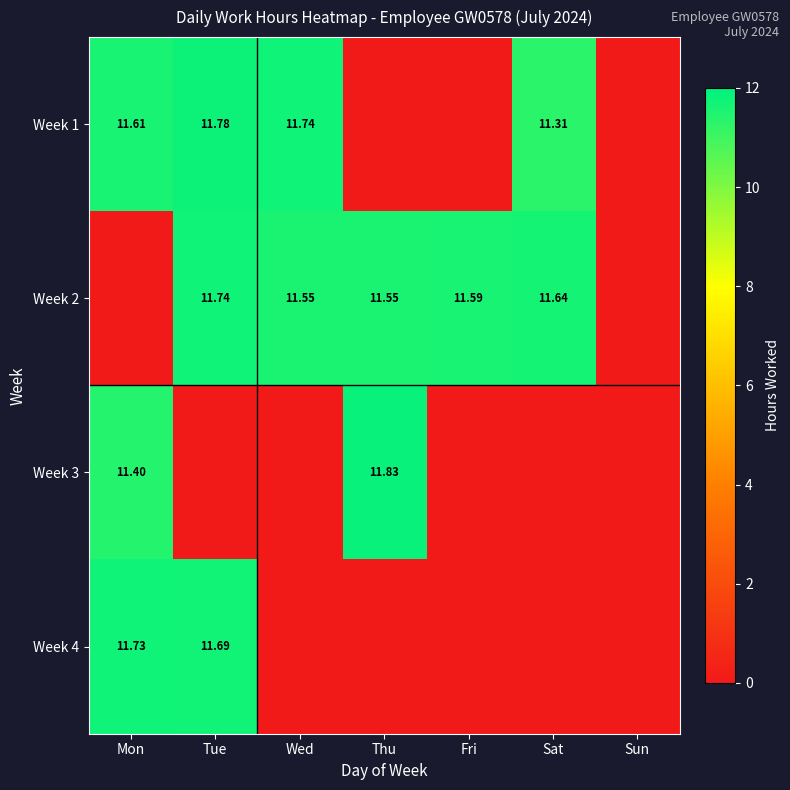

Is the value of Week 1 at Tue greater than the value of Week 4 at Mon?

Yes